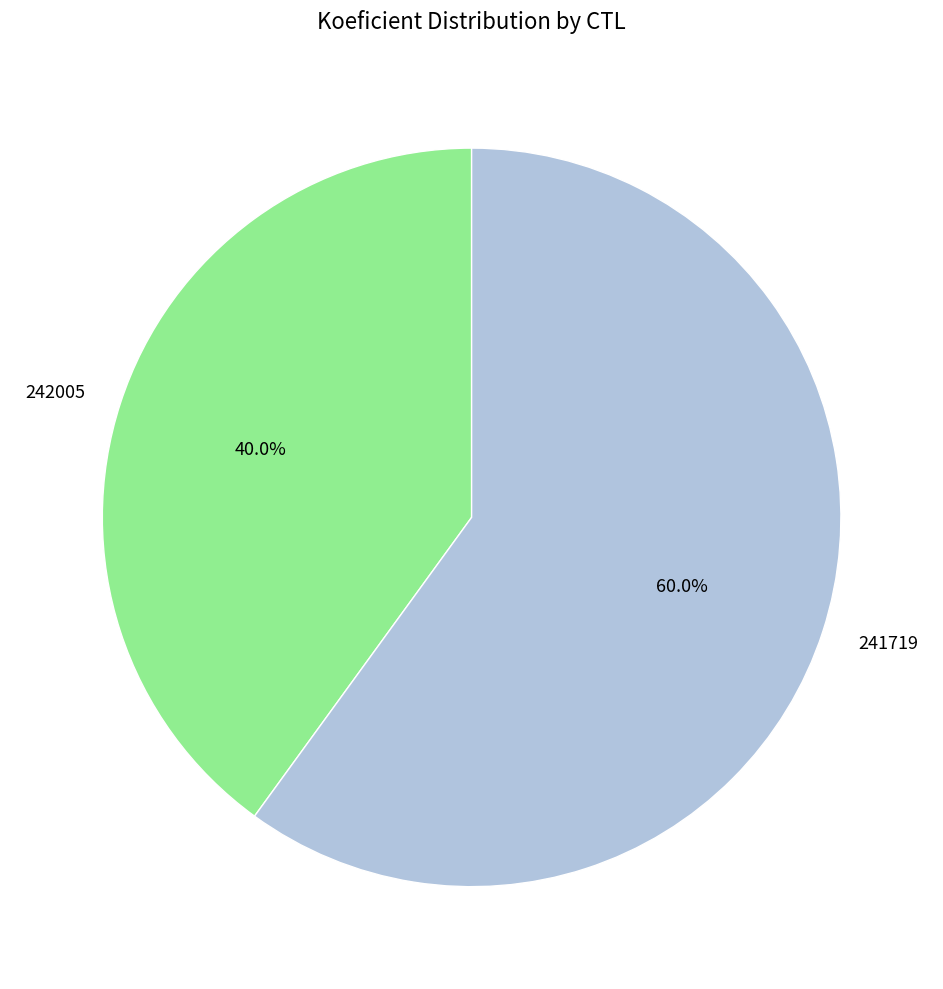

How many slices are in this pie chart?

2